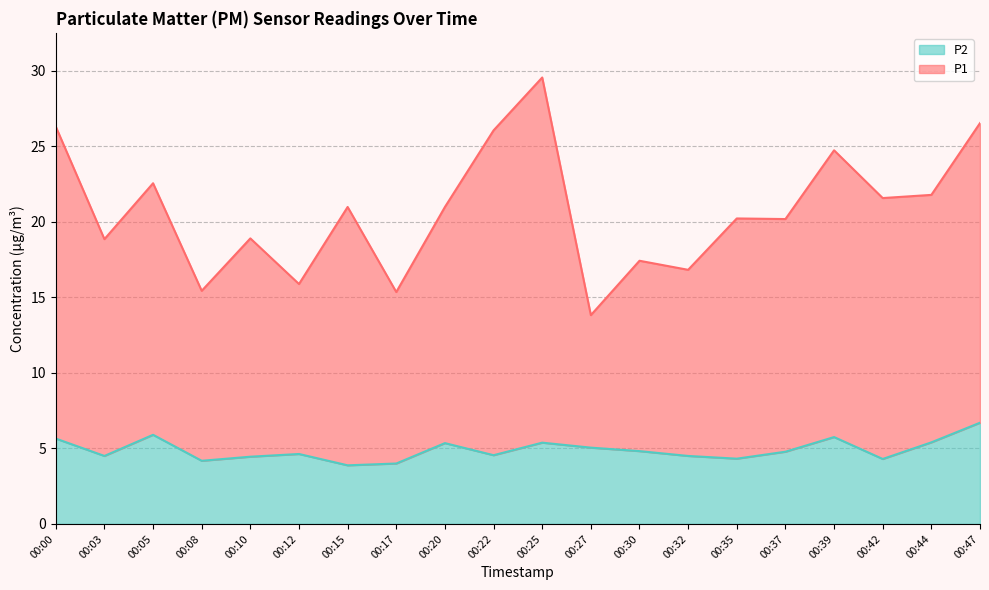

Which series has the widest spread of values?

P1